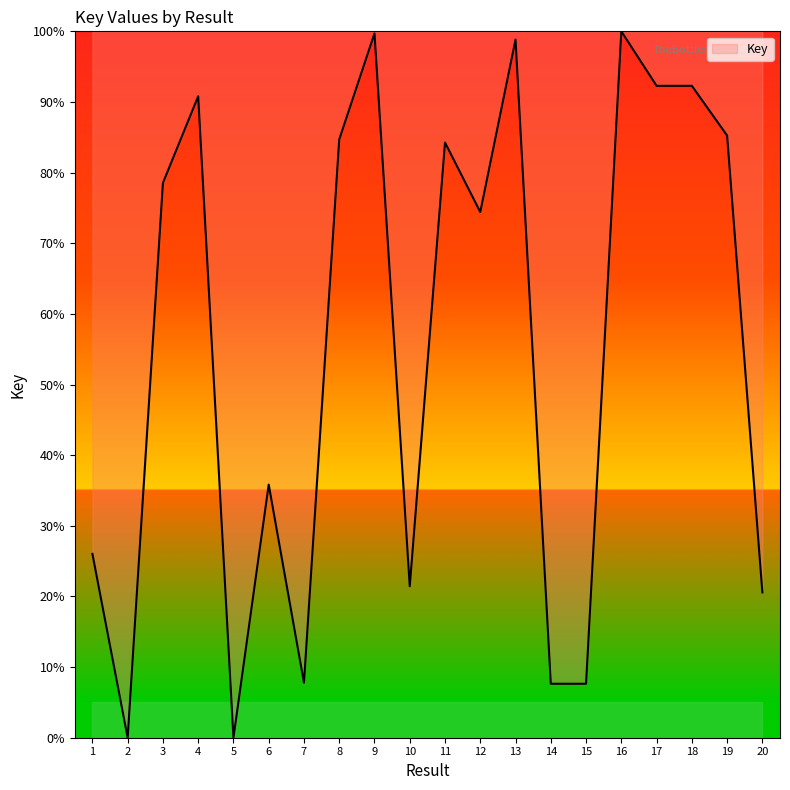

What is the maximum value shown in the chart?

100.0